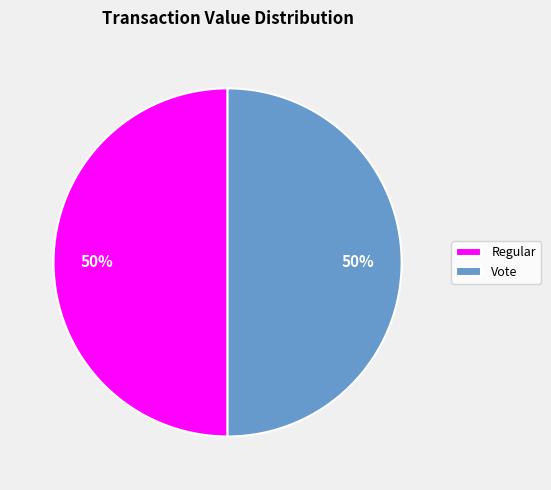

What percentage is the Vote slice, to the nearest percent?

50%